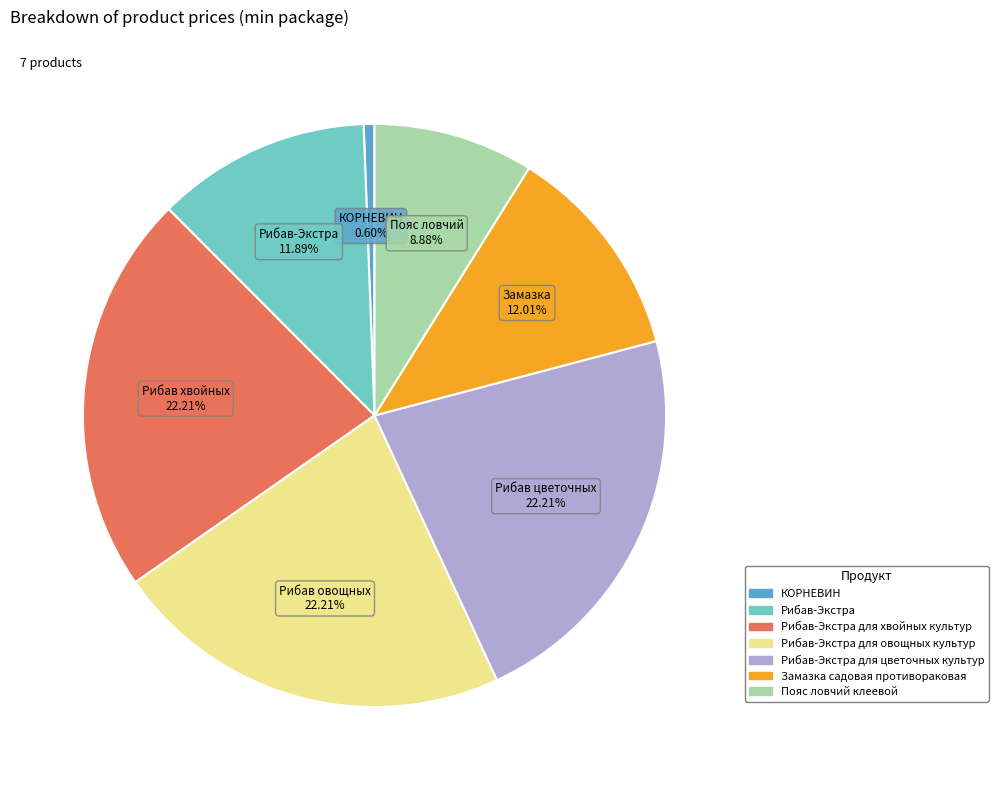

Is there a majority slice in this chart?

No